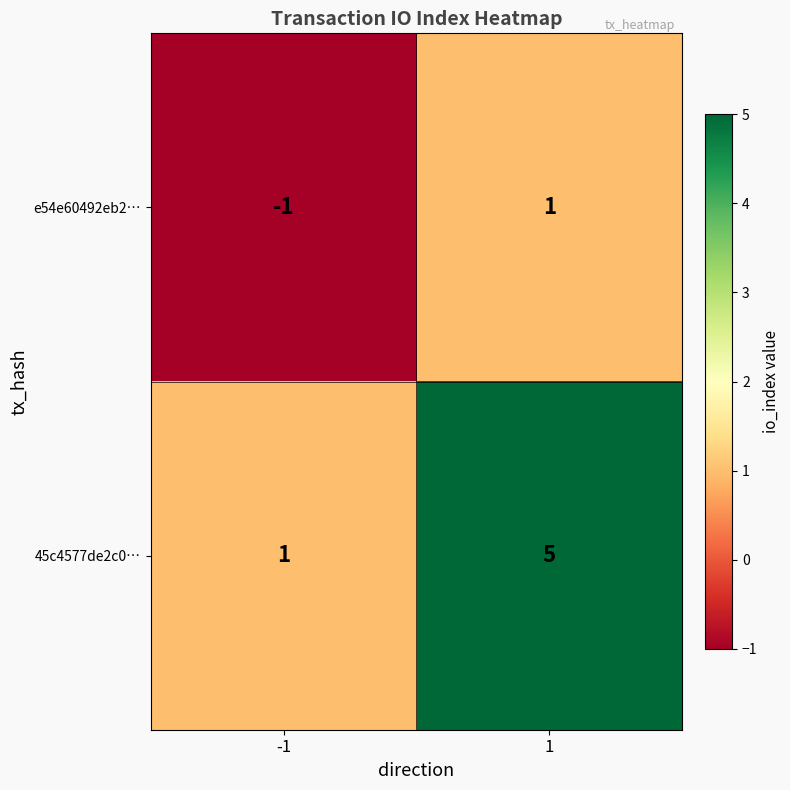

The e54e60492eb2… series shows 2 at 1. True or false?

False